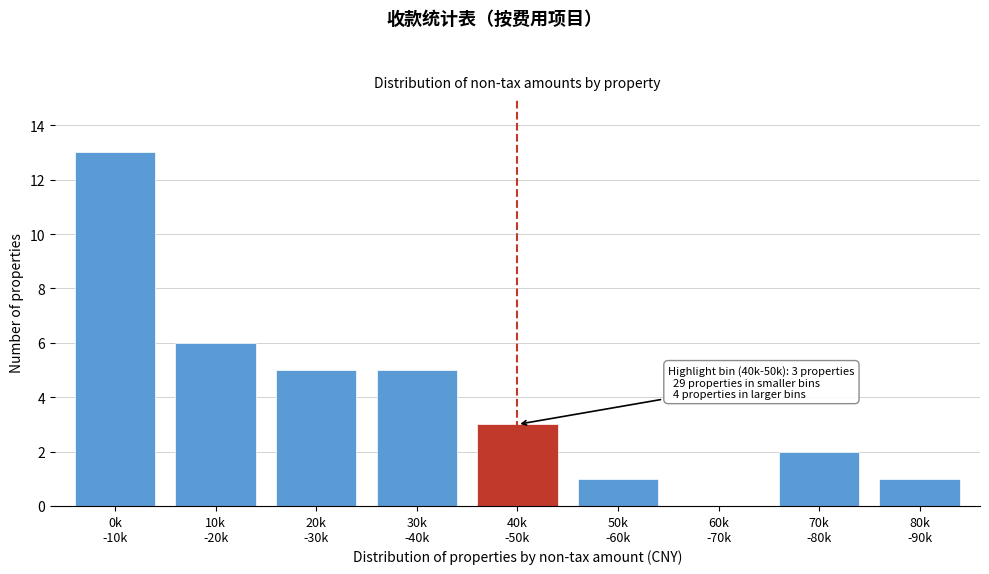

What is the greatest value displayed?

13